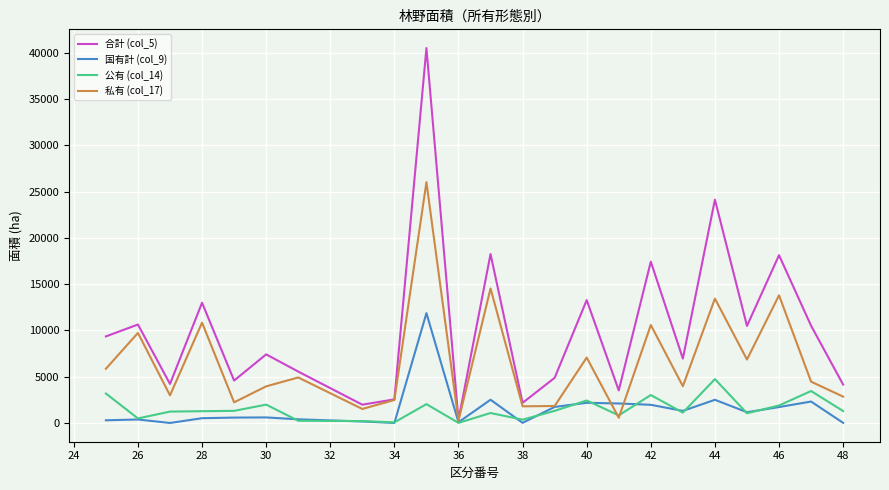

What are all the series names shown in the legend?

合計 (col_5), 国有計 (col_9), 公有 (col_14), 私有 (col_17)